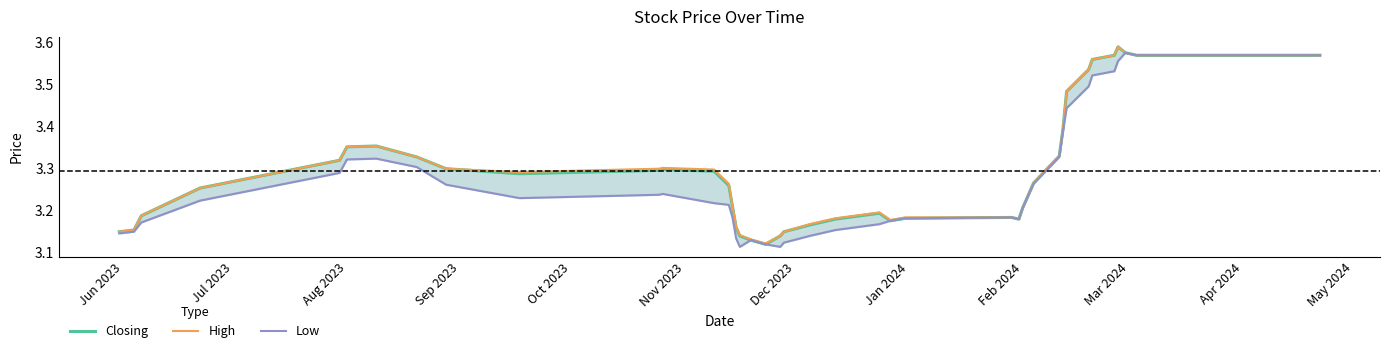

True or false: Low and High cross at least once.

False